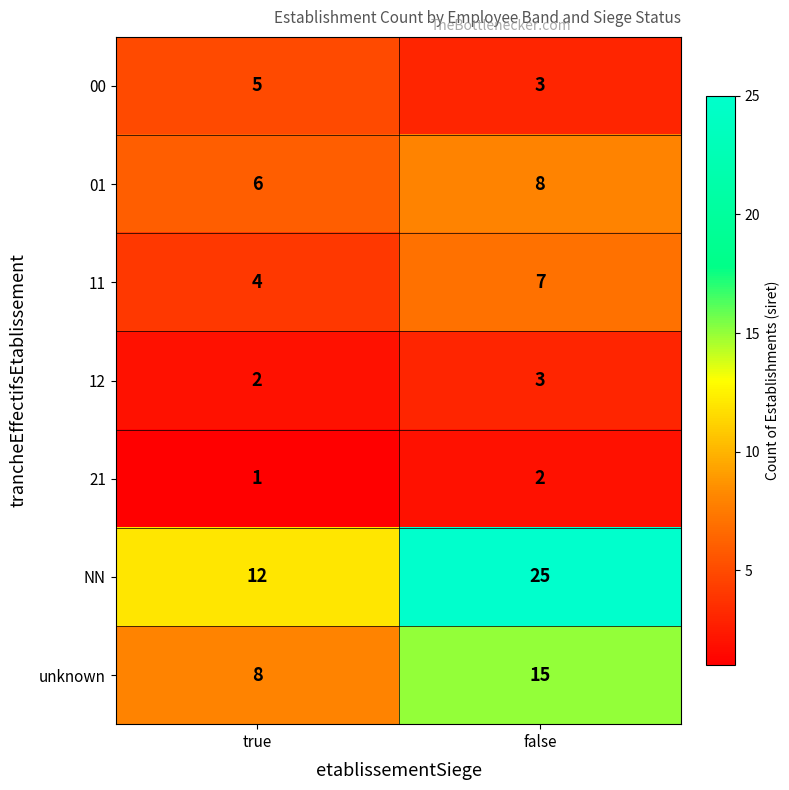

How many values in the 00 series are below 5?

1